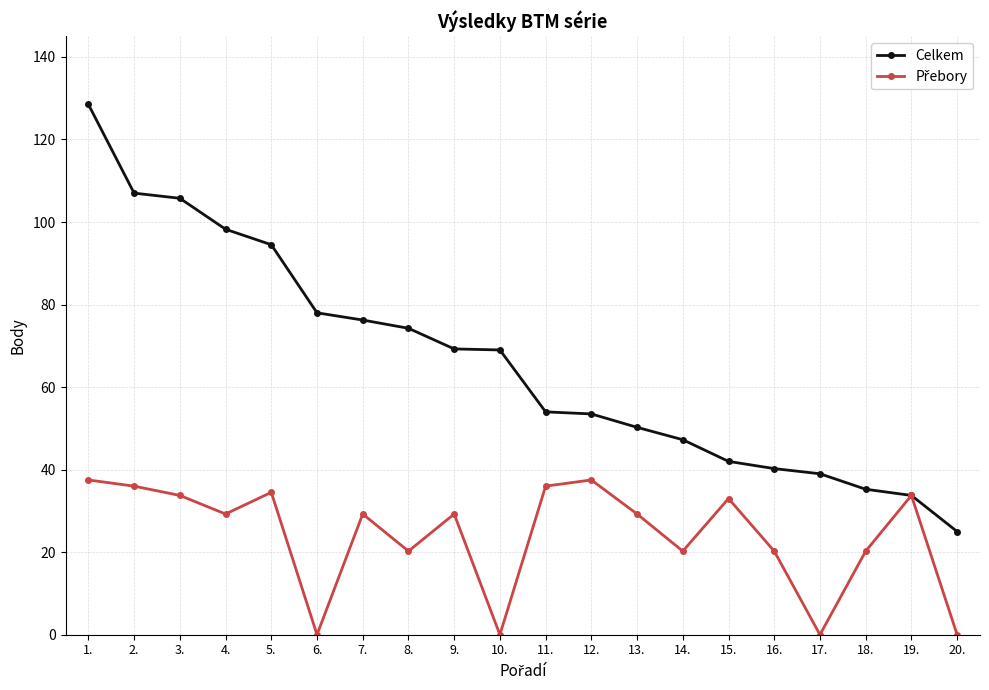

True or false: Celkem has more than 2 interior local peaks.

False